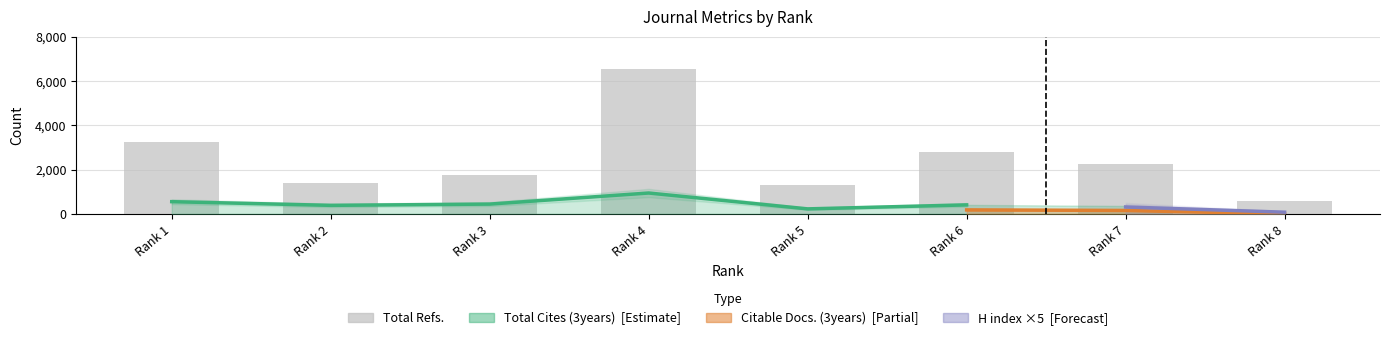

What is the value of the Total Refs. bar at the 6th from the left?

2793